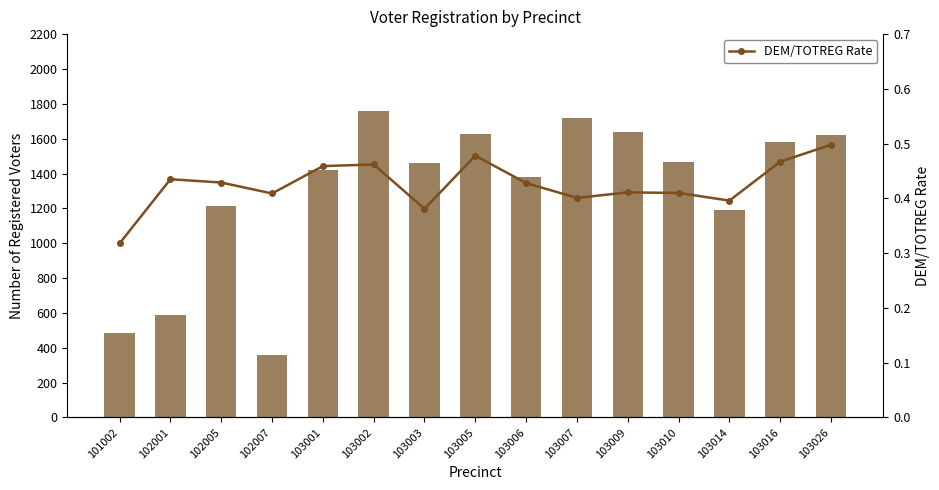

The value of DEM/TOTREG Rate at 102005 is 0.4. True or false?

True